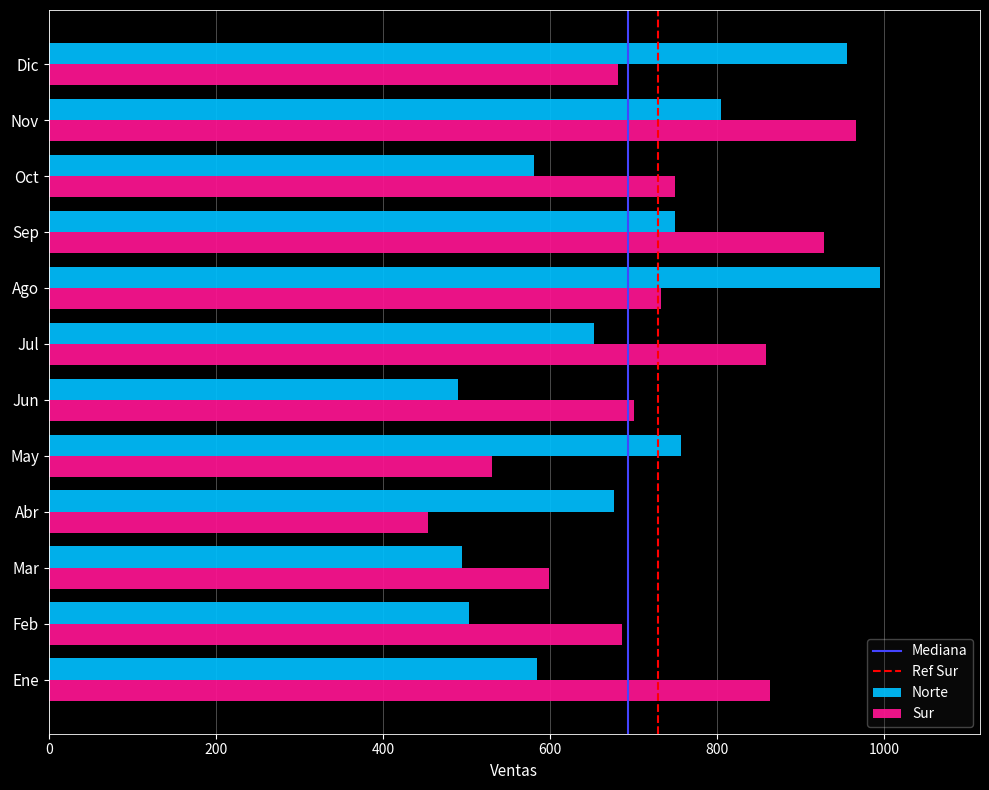

What is the total value across all series at Mar?

1094